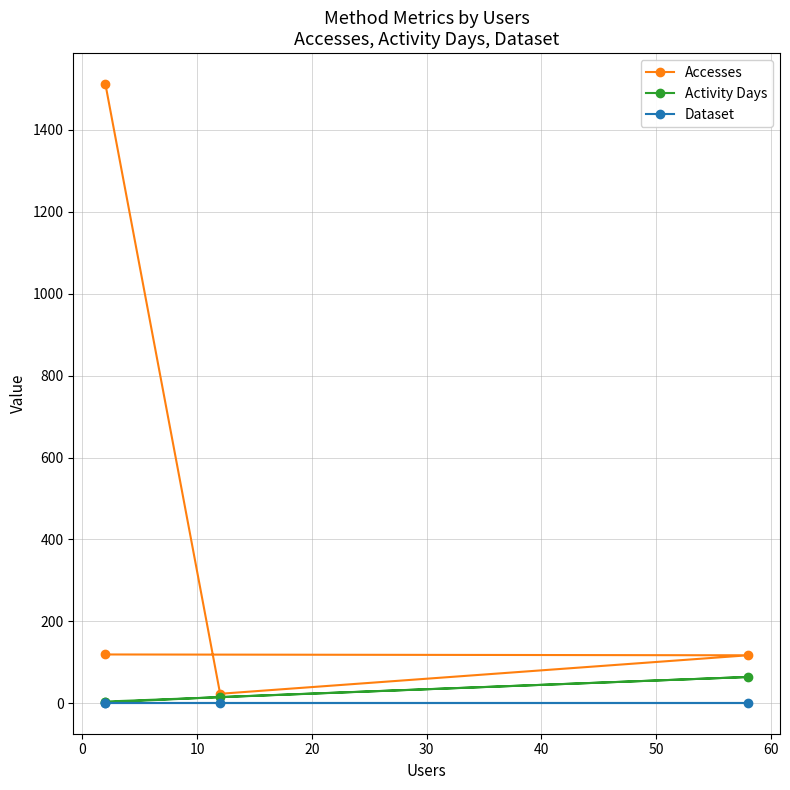

What is the minimum value shown in the chart?

1